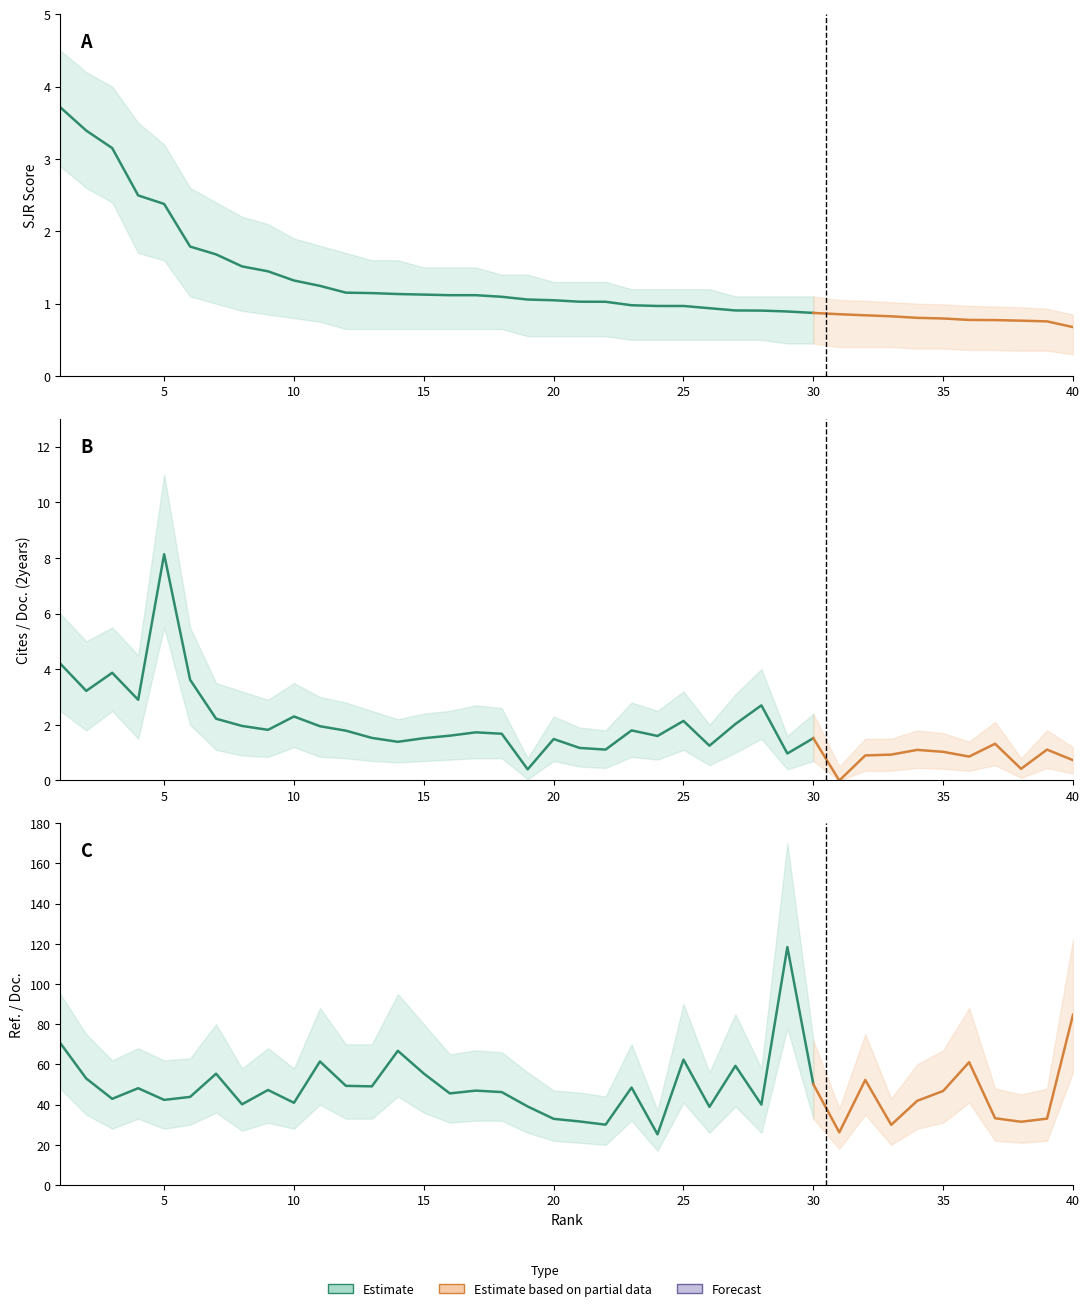

How many data points in SJR are less than 1?

18